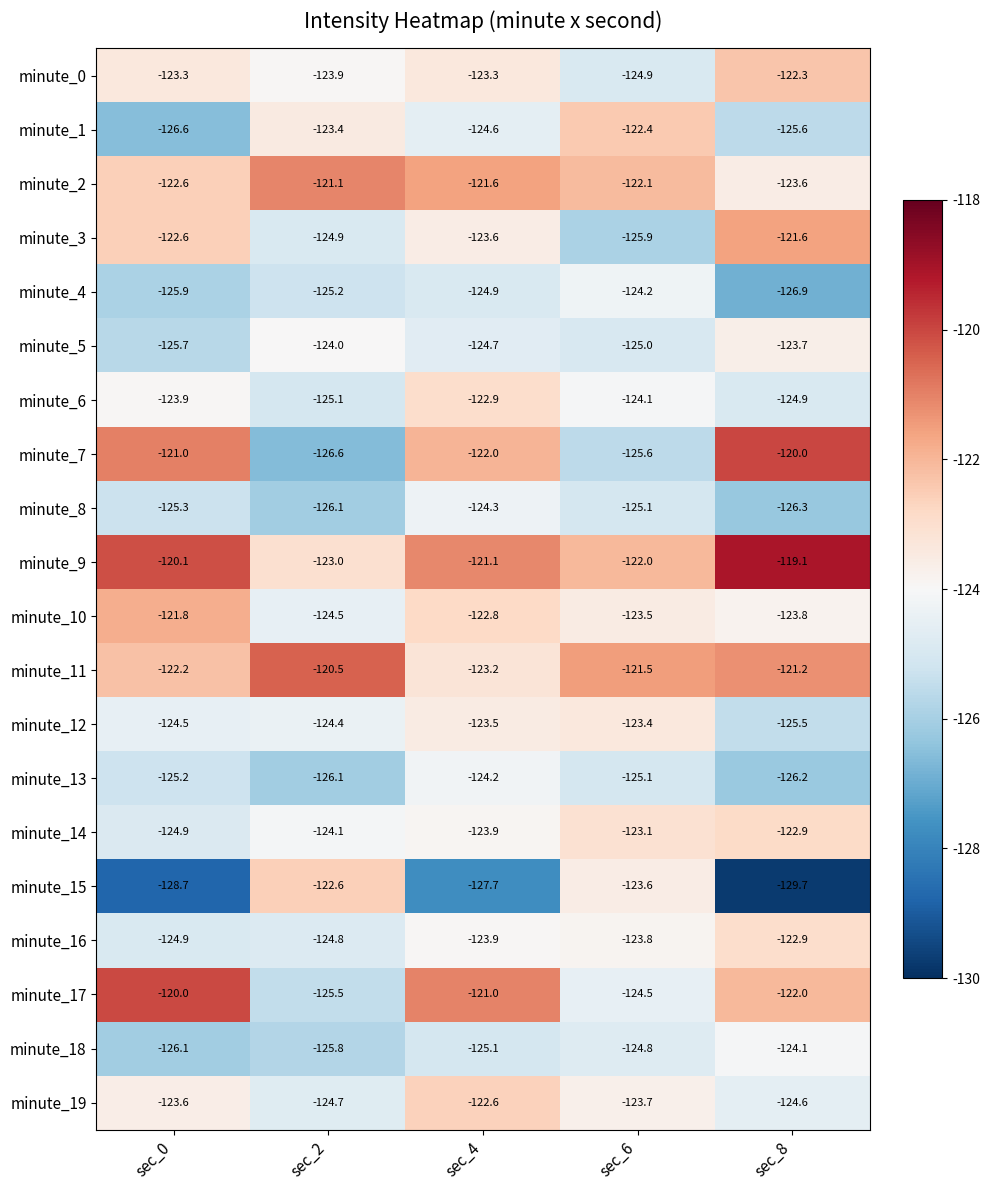

At how many categories does at least one series exceed -125?

5